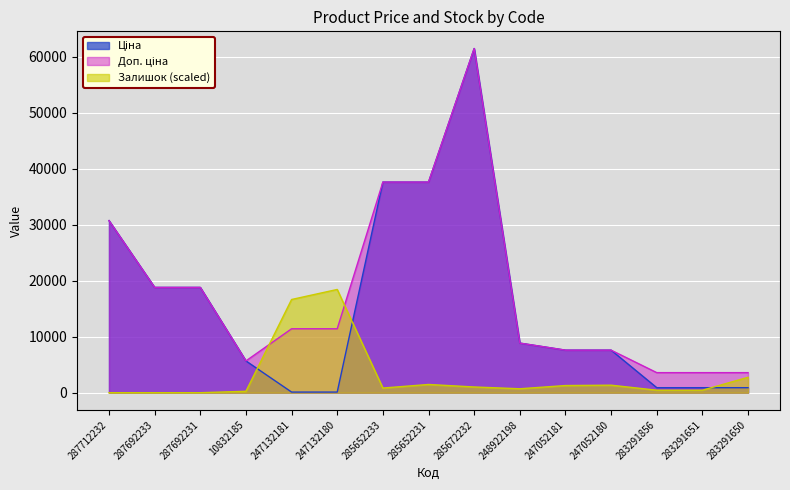

What is the label of the 13th point from the left?

283291856